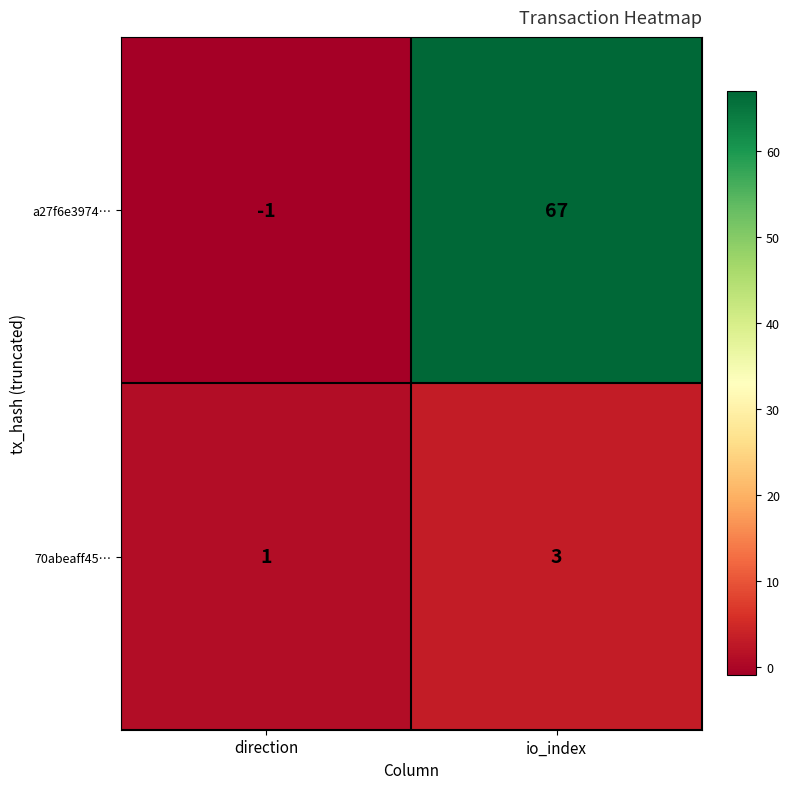

What is the total value across all series at io_index?

70